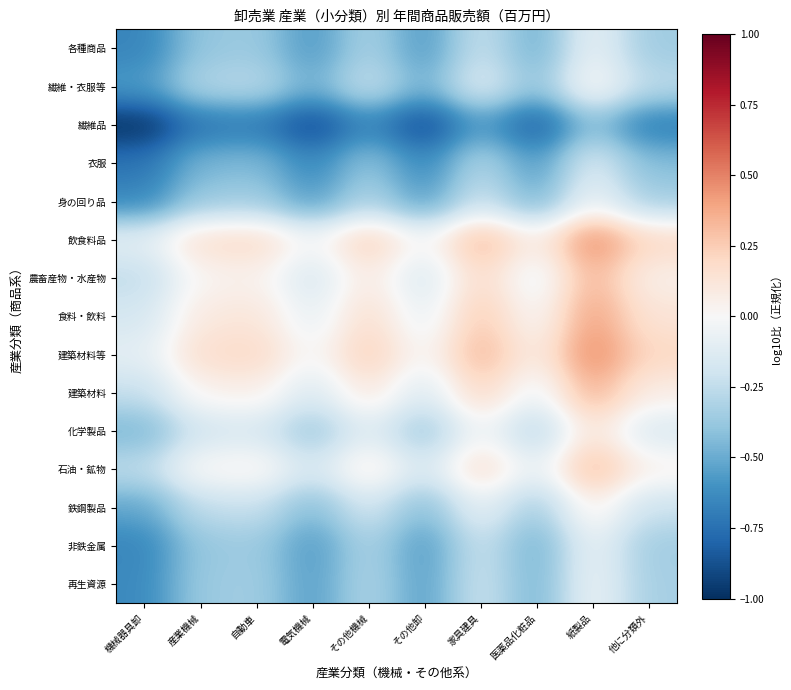

What is the smallest value displayed?

-1.0